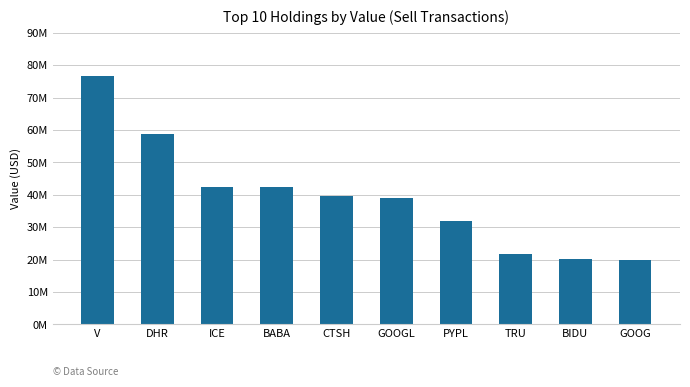

The value at ICE is 65371089. True or false?

False